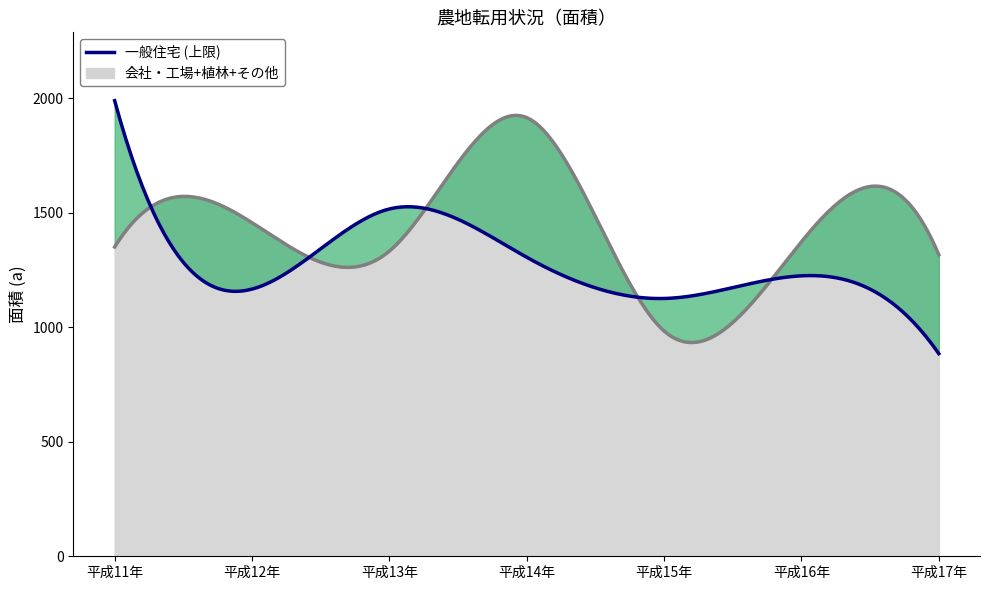

What is the total value across all series at 平成13年?

2850